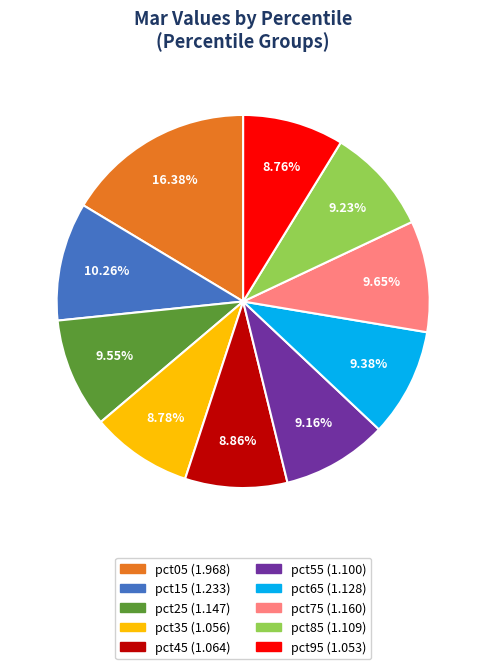

Combined, do pct65 and pct45 account for over 50%?

No